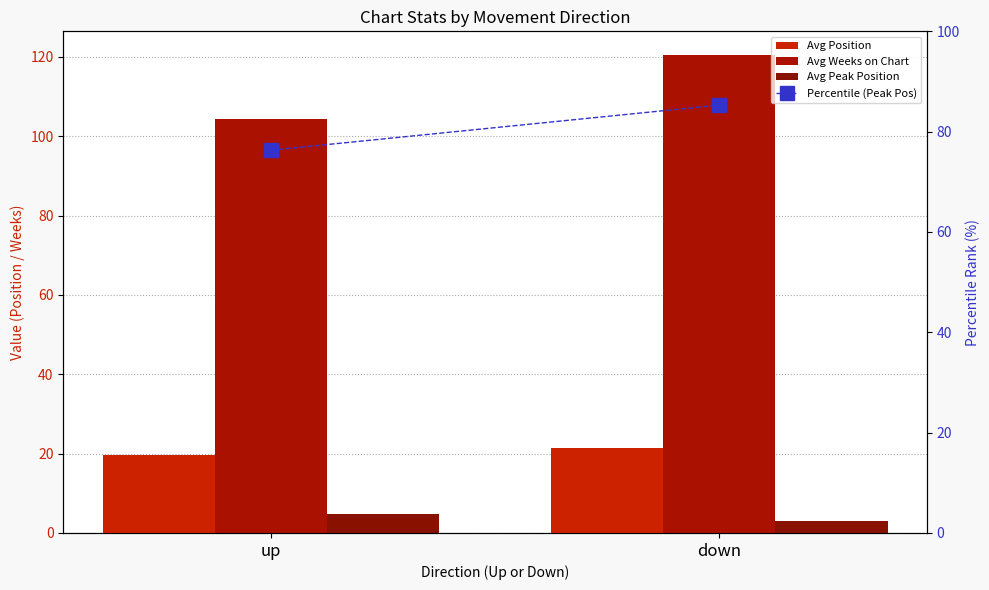

Reading left to right, list all the values displayed in this chart.

Avg Position: 19.7	21.5
Avg Weeks on Chart: 104.3	120.4
Avg Peak Position: 4.7	2.9
Percentile (Peak Pos): 76.3	85.3